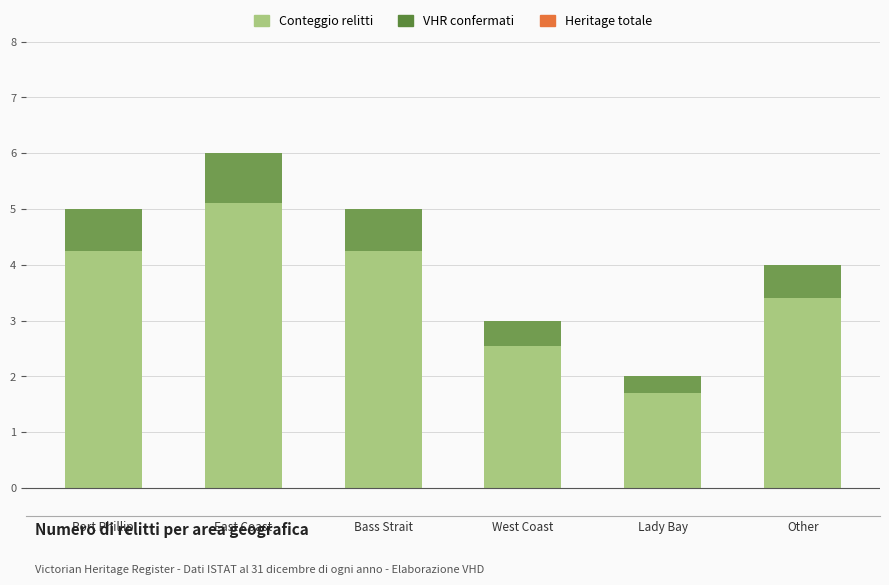

Is the value of Conteggio relitti at East Coast greater than the value of VHR confermati at Other?

Yes